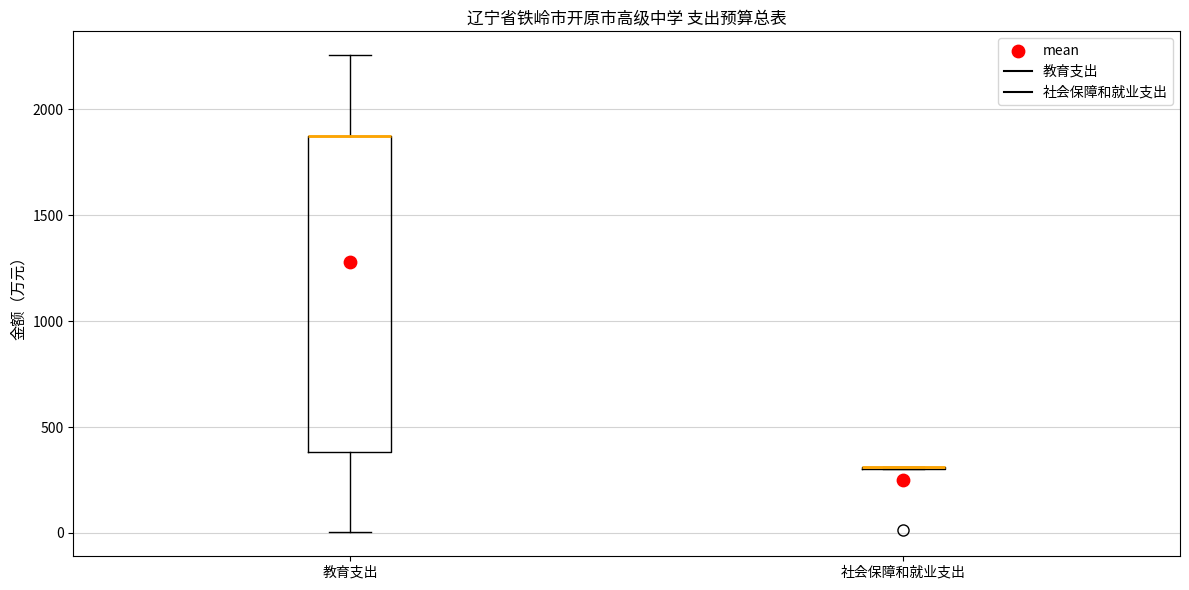

Comparing the boxes themselves (not the whiskers), which one is the tallest?

教育支出